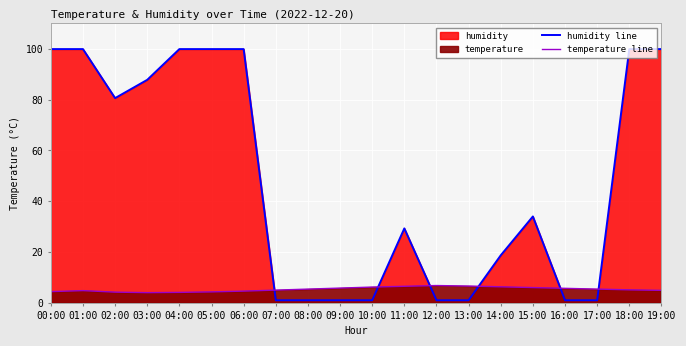

Rank the series by their maximum value, from lowest to highest.

temperature line, humidity line